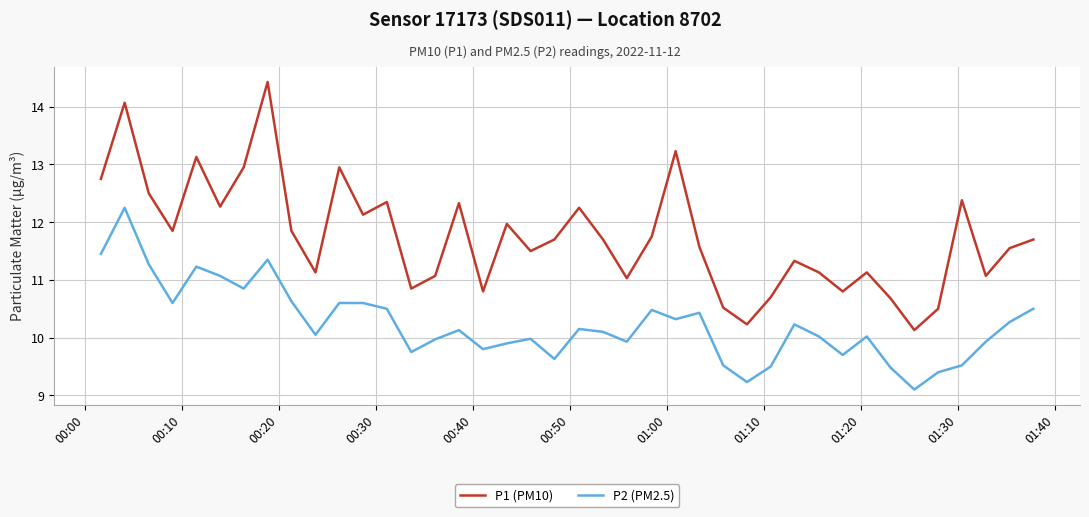

Which series has the largest total across all categories?

P1 (PM10)